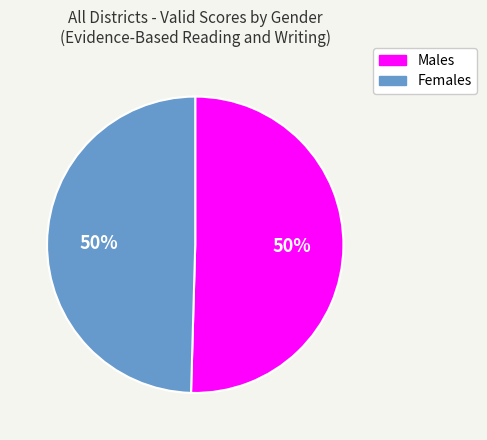

To the nearest percent, what is the average slice percentage?

50%